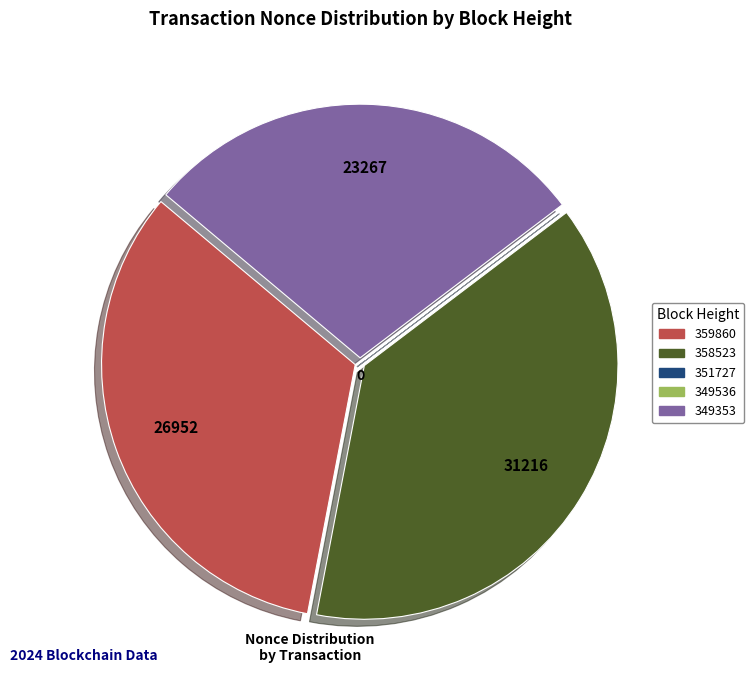

Does any single category account for the majority?

No